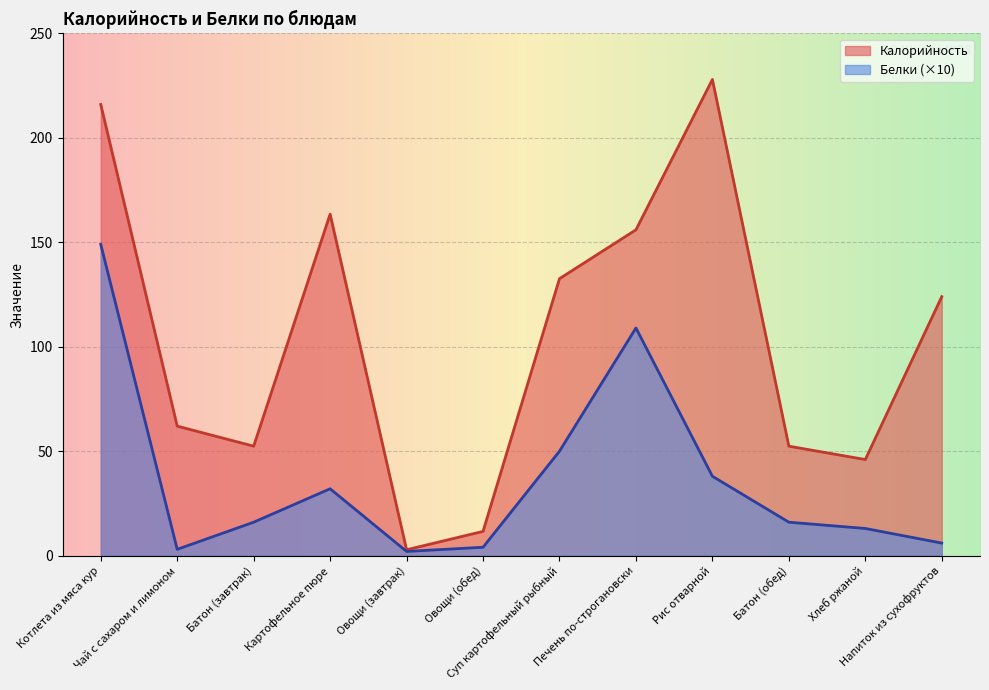

Which series has the widest spread of values?

Калорийность